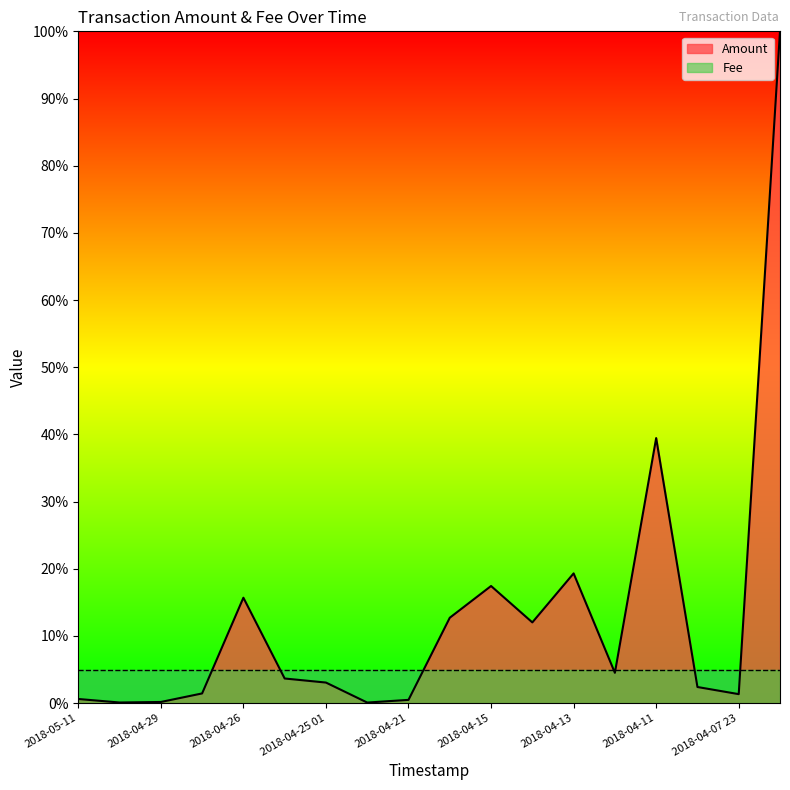

True or false: the data shows 2.4 at 2018-04-10.

True